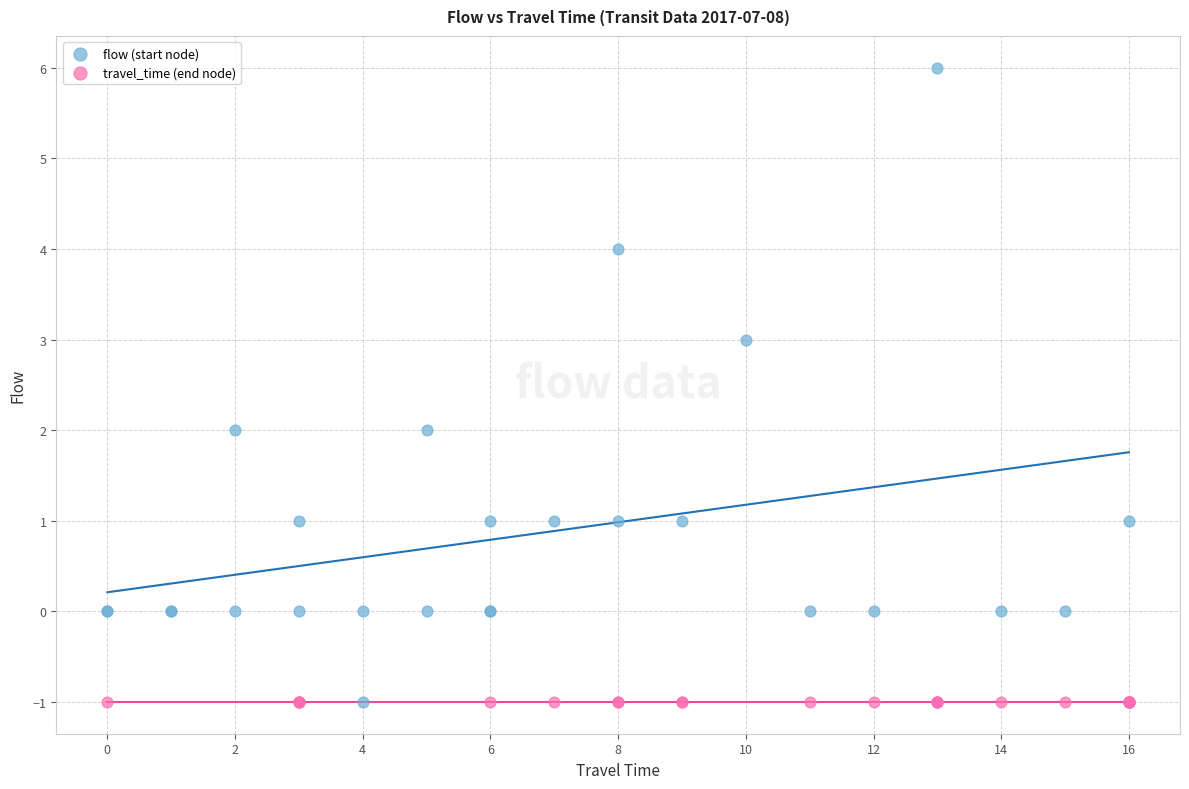

Which series contains the highest Y value?

flow (start node)